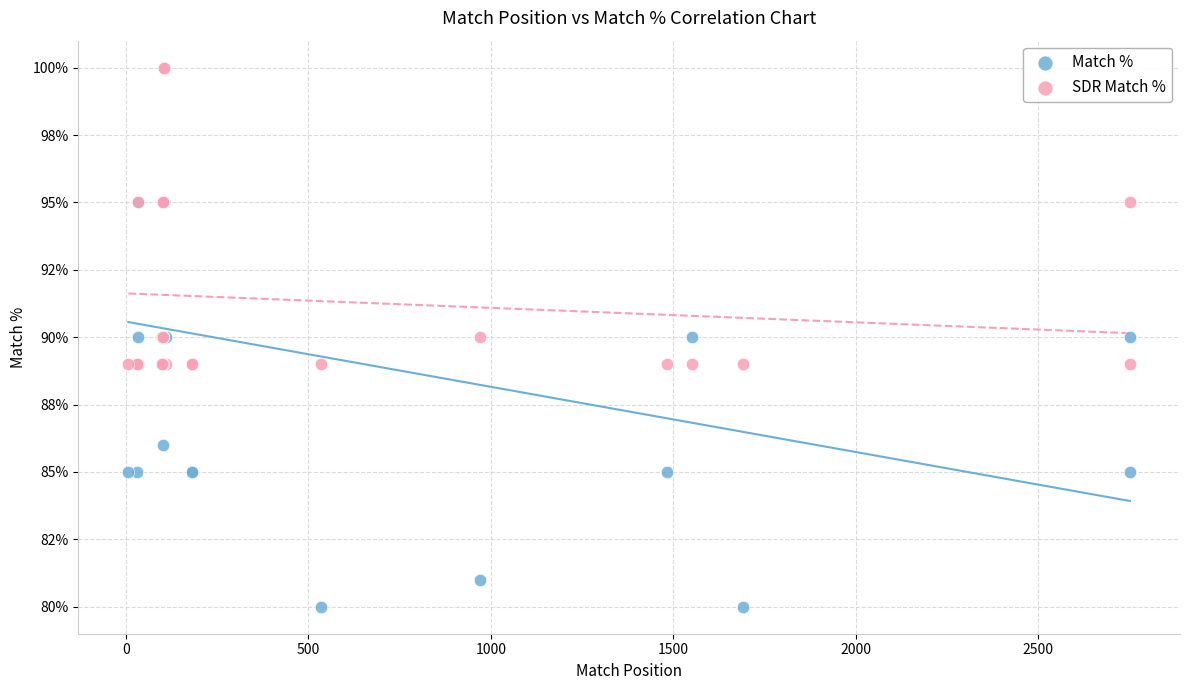

Which series contains the lowest Y value?

Match %